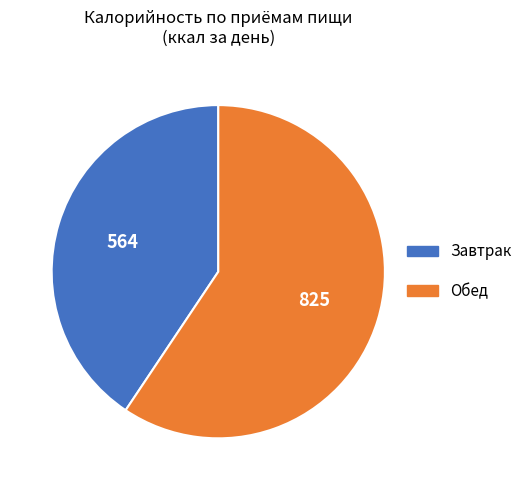

Is the sum of Завтрак and Обед greater than half?

Yes